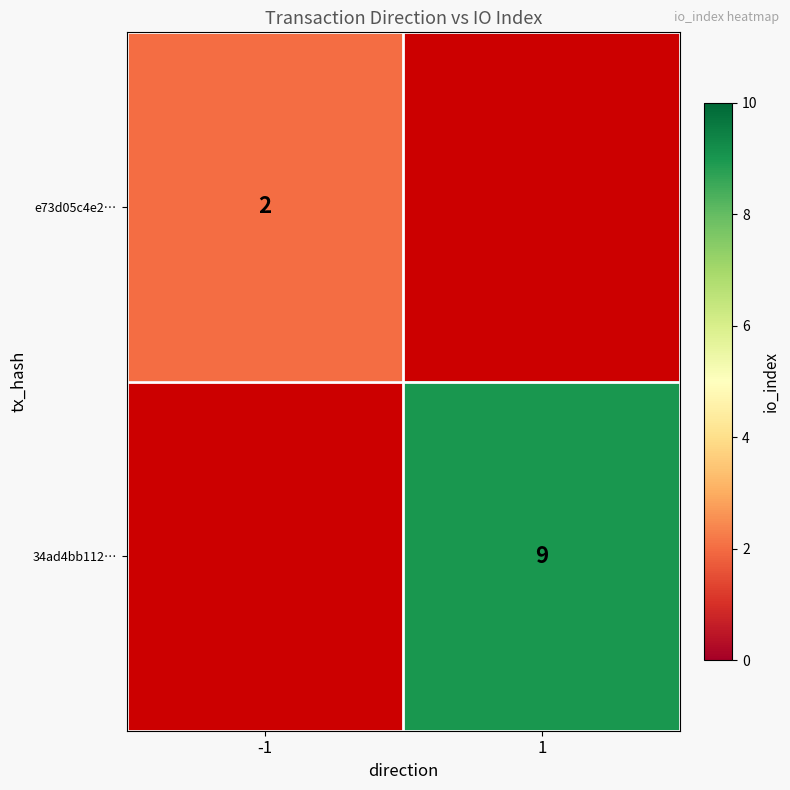

Is the value of e73d05c4e2… at -1 greater than the value of 34ad4bb112… at 1?

No